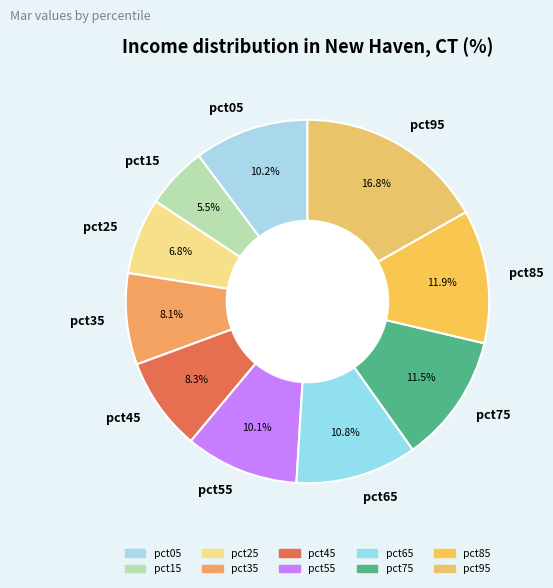

Is there any slice that represents more than half of the pie?

No